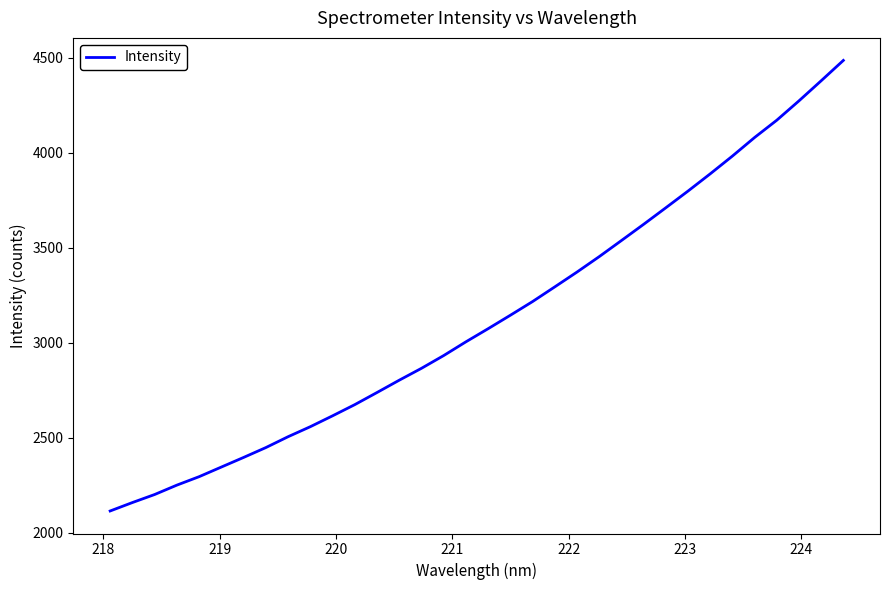

Reading left to right, extract all data points from this chart.

2114.6	2158.9	2201.2	2250.7	2295.1	2345.8	2396.4	2448.3	2505.4	2558.2	2615.4	2674.3	2738.1	2802.9	2865.4	2932.5	3004.8	3073.9	3144.7	3216.7	3294.0	3372.0	3453.1	3537.8	3623.1	3710.3	3798.2	3888.9	3982.4	4080.2	4171.3	4273.1	4378.8	4485.9